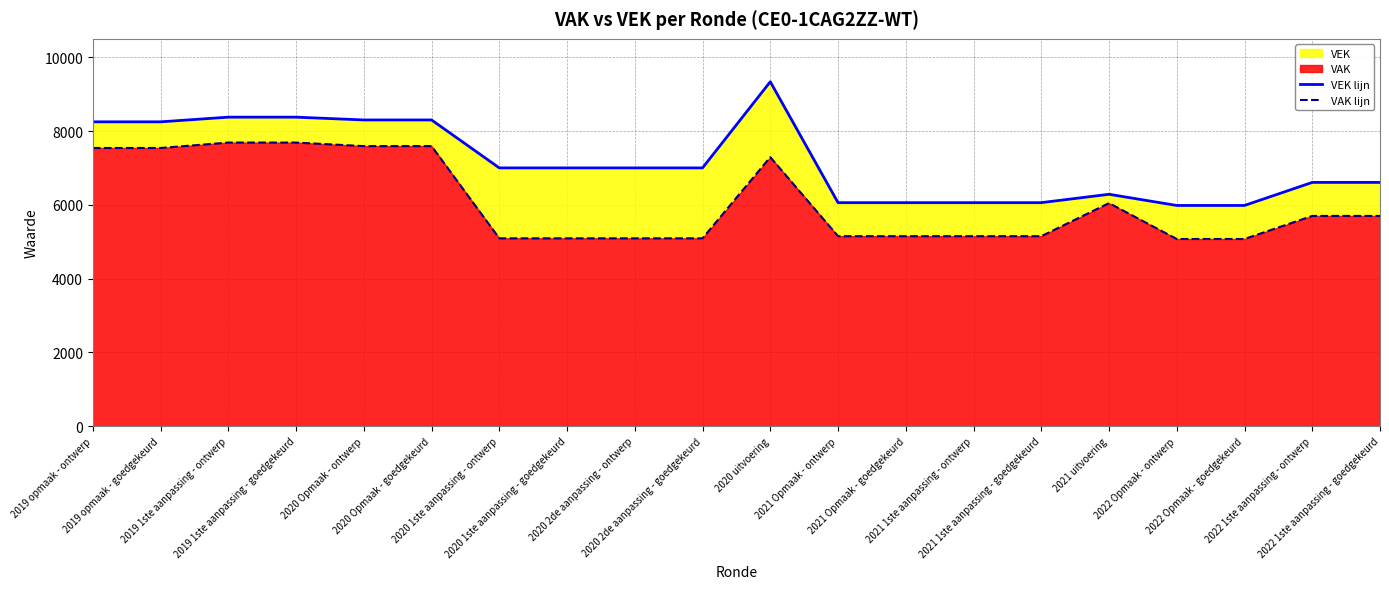

What is the value of the VEK lijn point at the 18th from the left?

5983